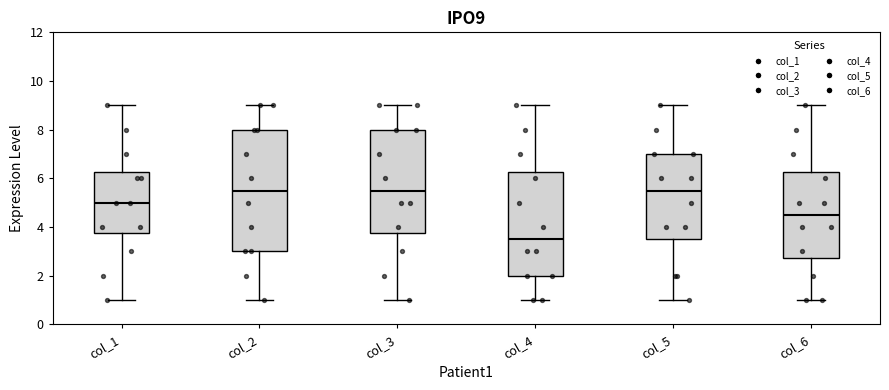

Reading left to right, read every box against the y-axis: the position of its median line, the range the box covers, and the ends of its whiskers. The values are not printed on the chart, so give them approximately, as read against the axis.

col_1: median 5.0, box 3.8 to 6.2, whiskers 1.0 to 9.0
col_2: median 5.6, box 3.0 to 8.0, whiskers 1.0 to 9.0
col_3: median 5.6, box 3.8 to 8.0, whiskers 1.0 to 9.0
col_4: median 3.6, box 2.0 to 6.2, whiskers 1.0 to 9.0
col_5: median 5.6, box 3.6 to 7.0, whiskers 1.0 to 9.0
col_6: median 4.6, box 2.8 to 6.2, whiskers 1.0 to 9.0